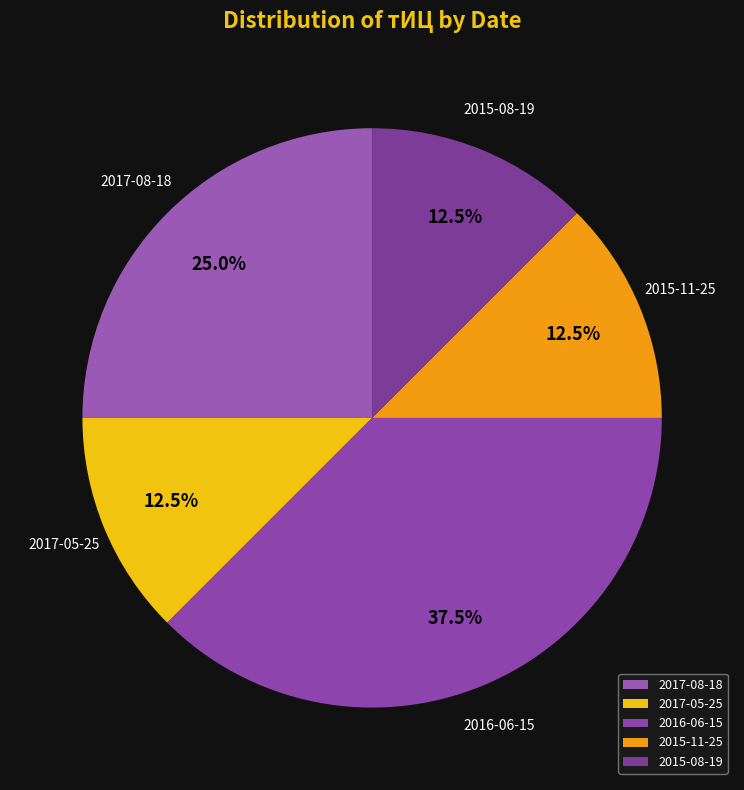

Is there any slice that represents more than half of the pie?

No